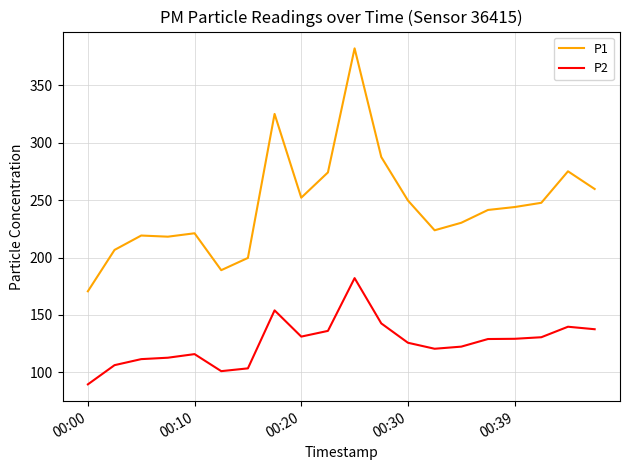

Which series has the largest range (max minus min)?

P1